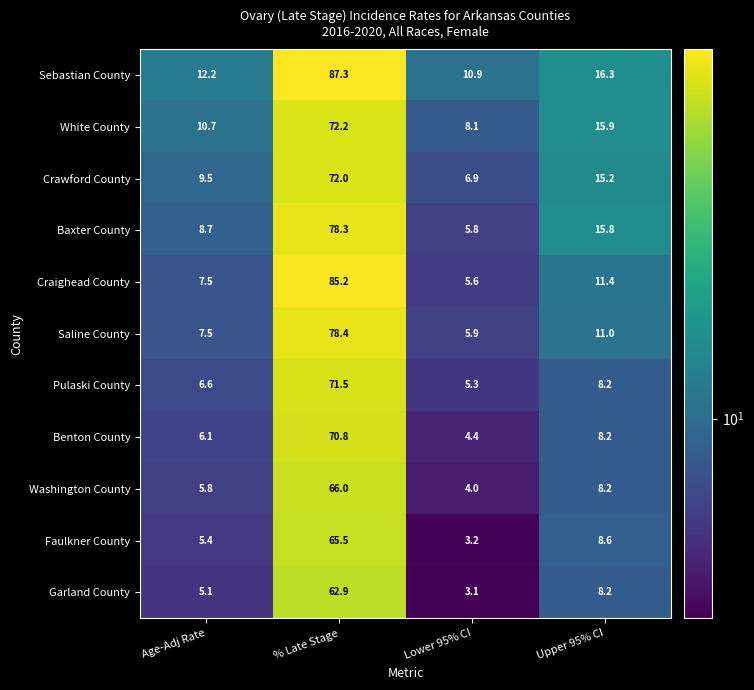

The Garland County series shows 104.0 at % Late Stage. True or false?

False